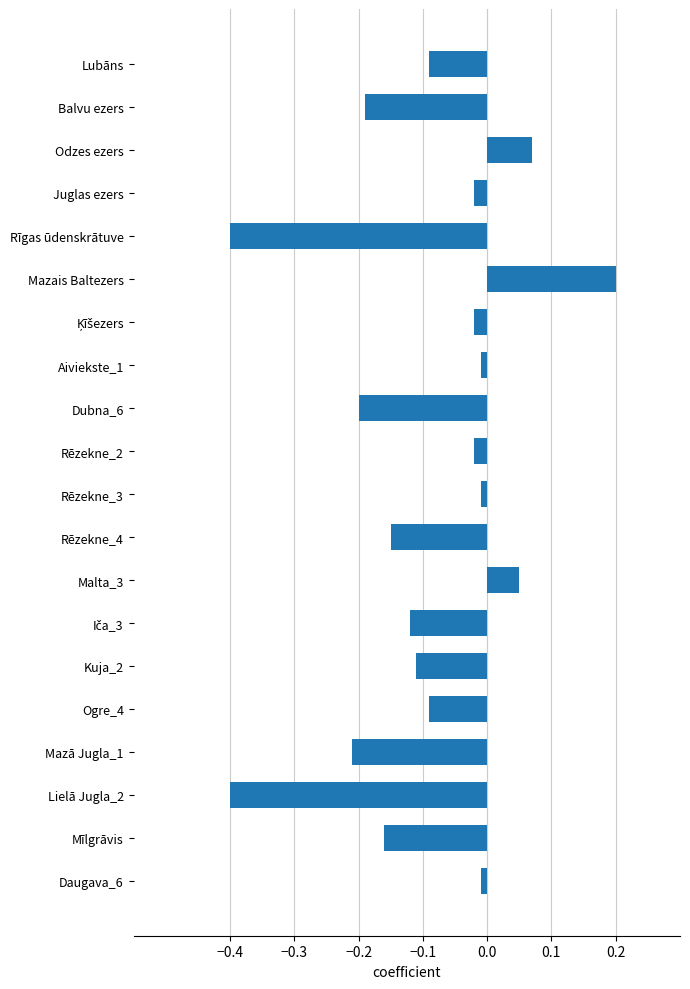

Which has a higher value, Mazā Jugla_1 or Balvu ezers?

Balvu ezers